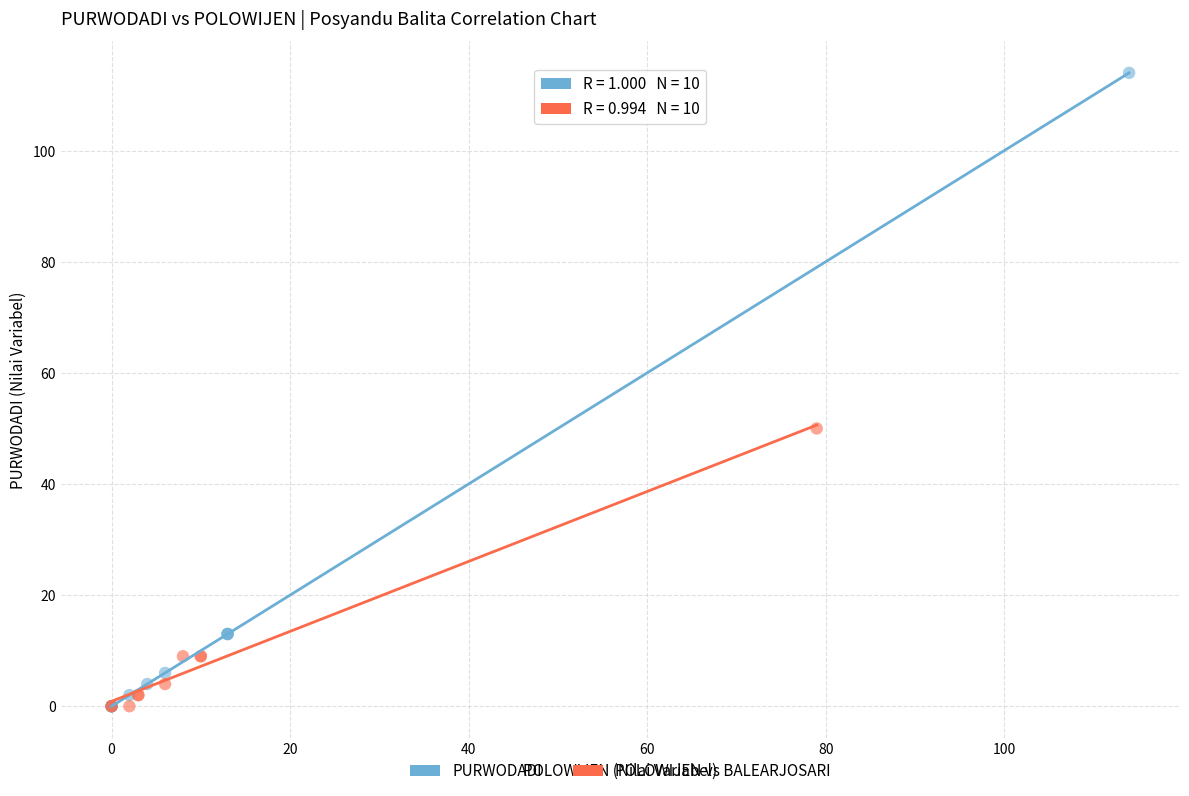

Which series contains the highest Y value?

PURWODADI